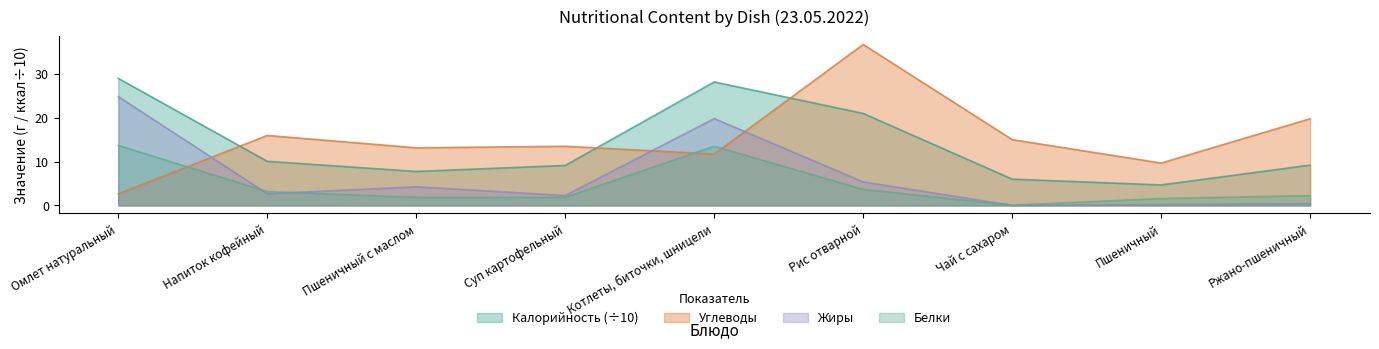

Rank the series at Чай с сахаром from highest to lowest value.

Углеводы, Калорийность, Белки, Жиры